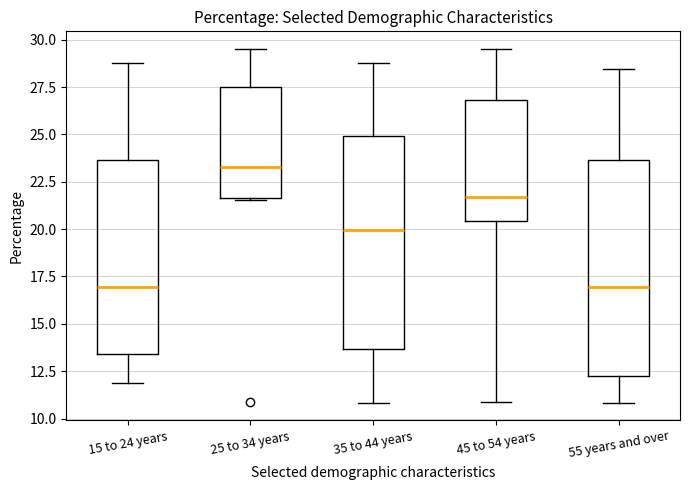

Reading left to right, transcribe this box plot: for each box, give where its median line is, the range the box spans, and where its two whiskers end, as read against the y-axis. The values are not printed on the chart, so give them approximately, as read against the axis.

15 to 24 years: median 17.0, box 13.5 to 23.5, whiskers 12.0 to 29.0
25 to 34 years: median 23.5, box 21.5 to 27.5, whiskers 21.5 to 29.5
35 to 44 years: median 20.0, box 13.5 to 25.0, whiskers 11.0 to 29.0
45 to 54 years: median 21.5, box 20.5 to 27.0, whiskers 11.0 to 29.5
55 years and over: median 17.0, box 12.5 to 23.5, whiskers 11.0 to 28.5